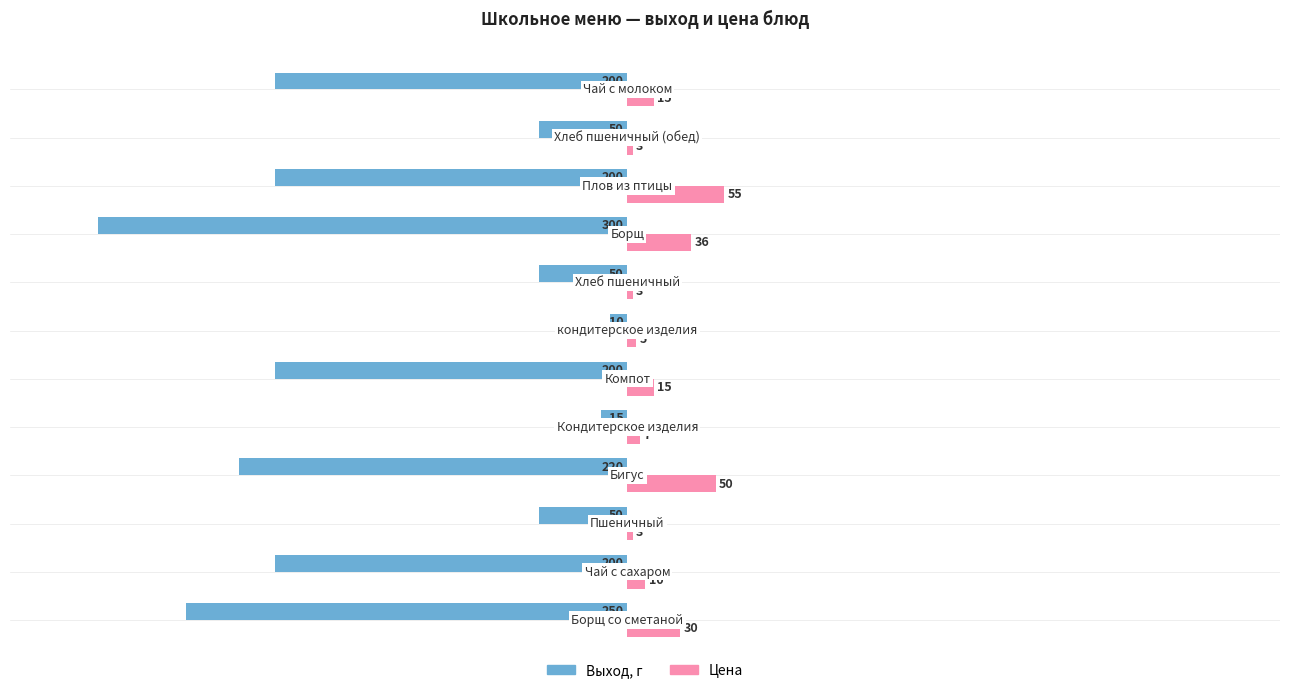

List the series in order of their overall mean, highest first.

Цена, Выход, г